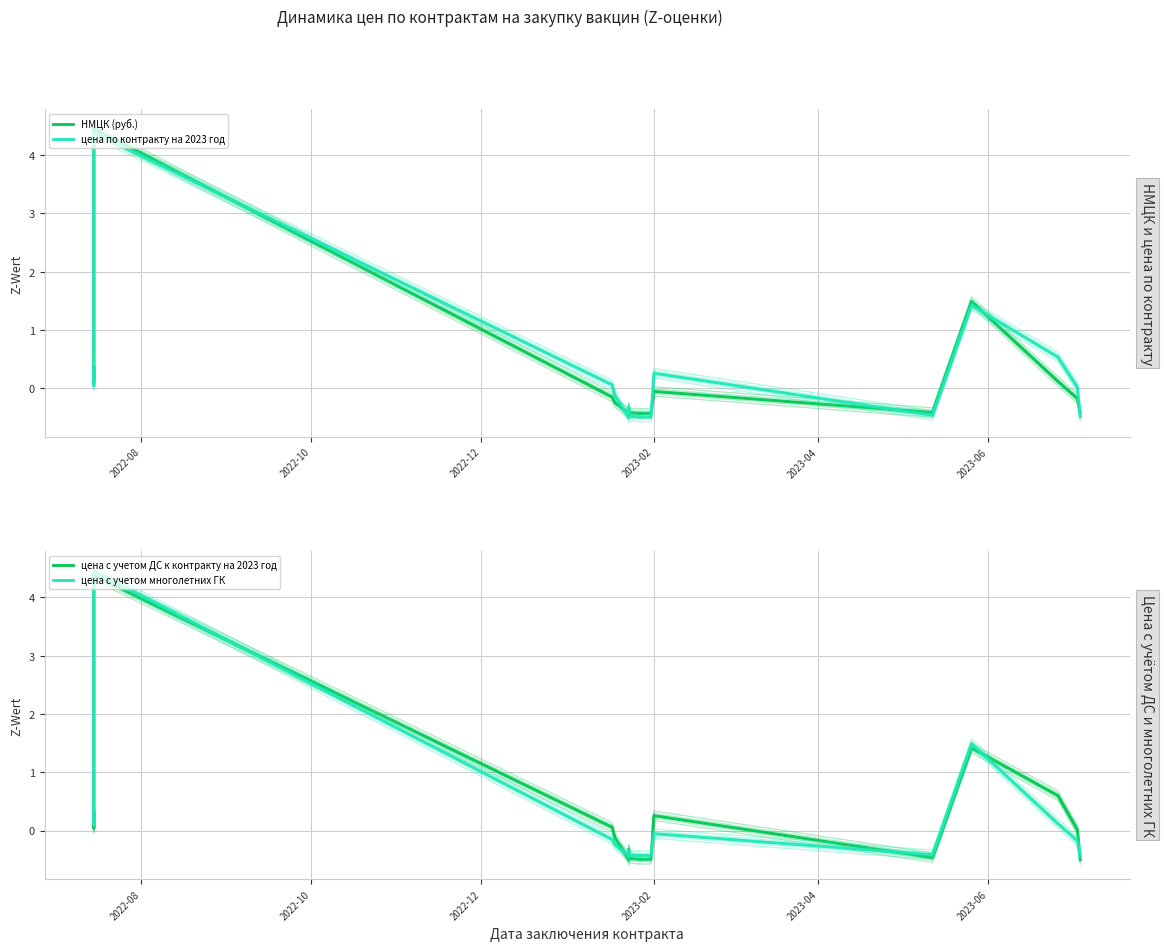

How many lines are shown in the chart?

4